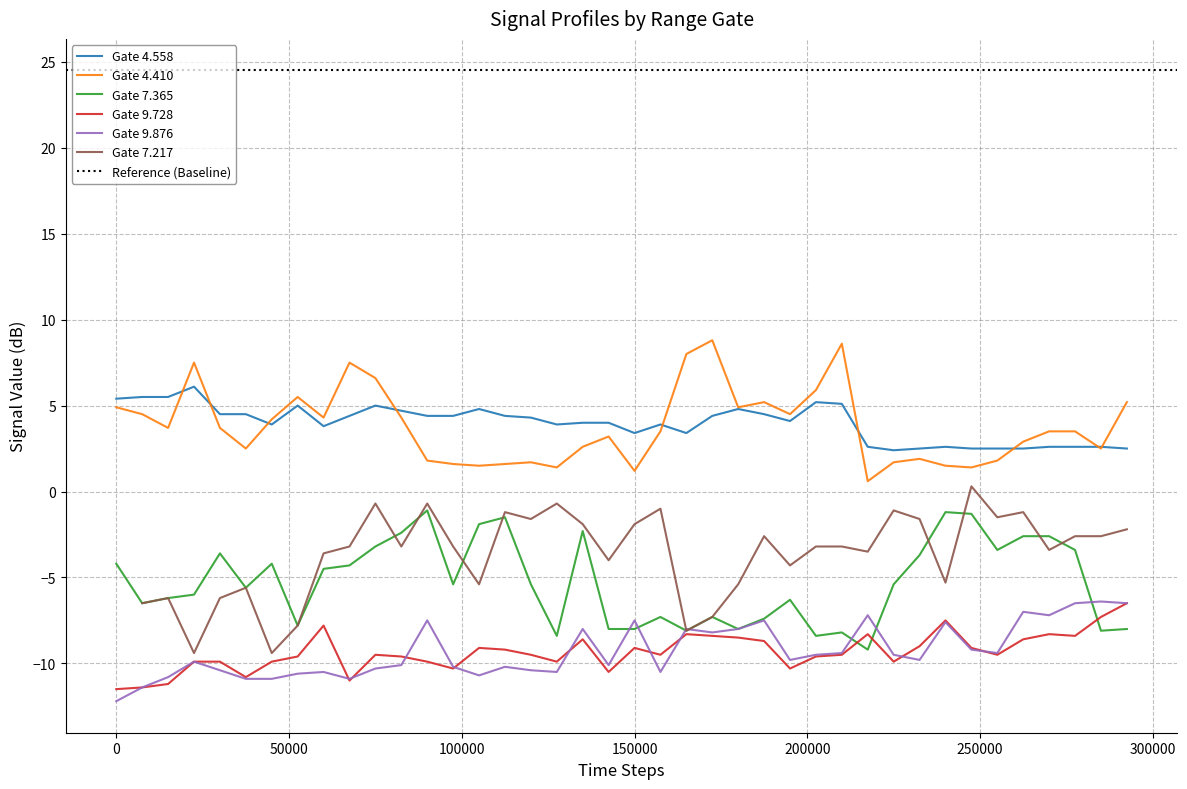

True or false: Gate 9.728 and Gate 4.558 intersect in this chart.

False